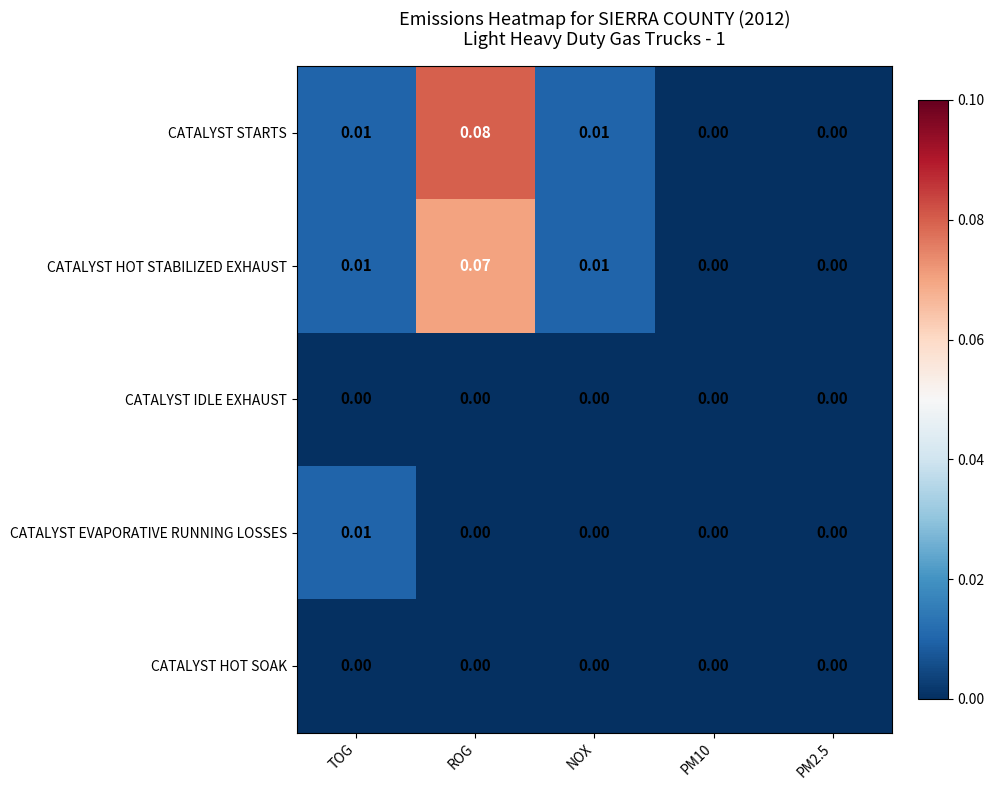

Which series has the widest spread of values?

CATALYST STARTS